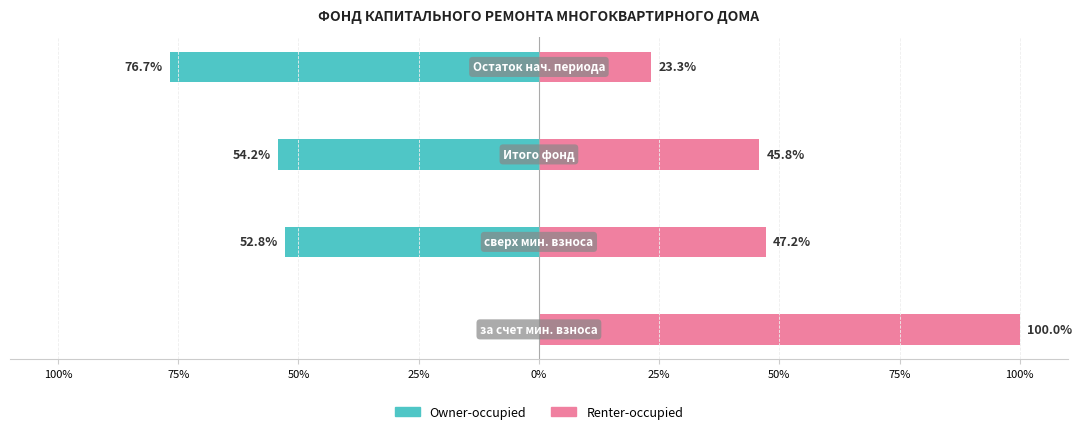

How many bars are there in each group?

2